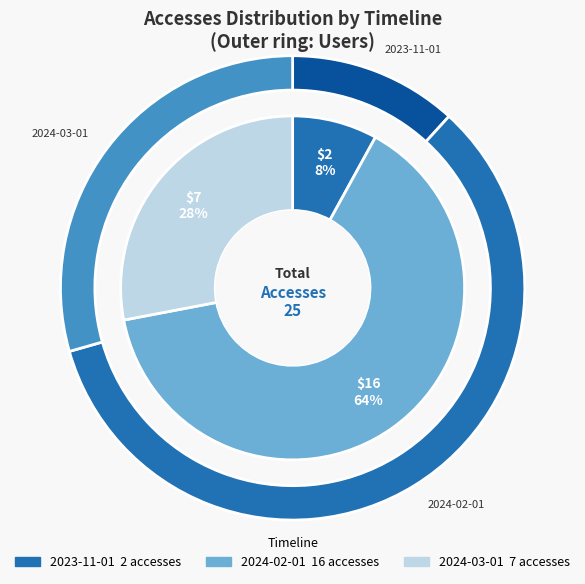

Which category has the biggest portion of the pie?

2024-02-01